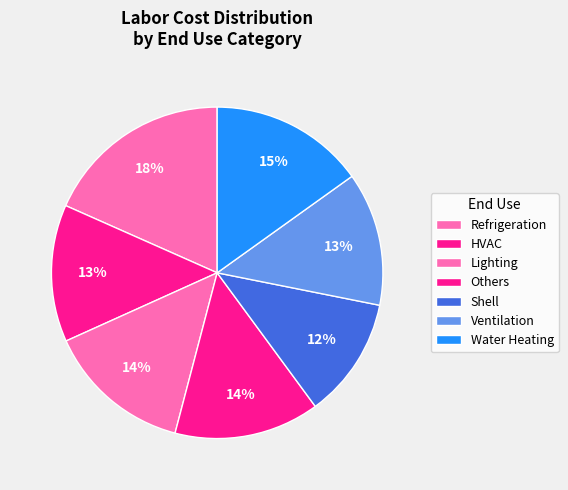

Count the number of slices in the pie.

7